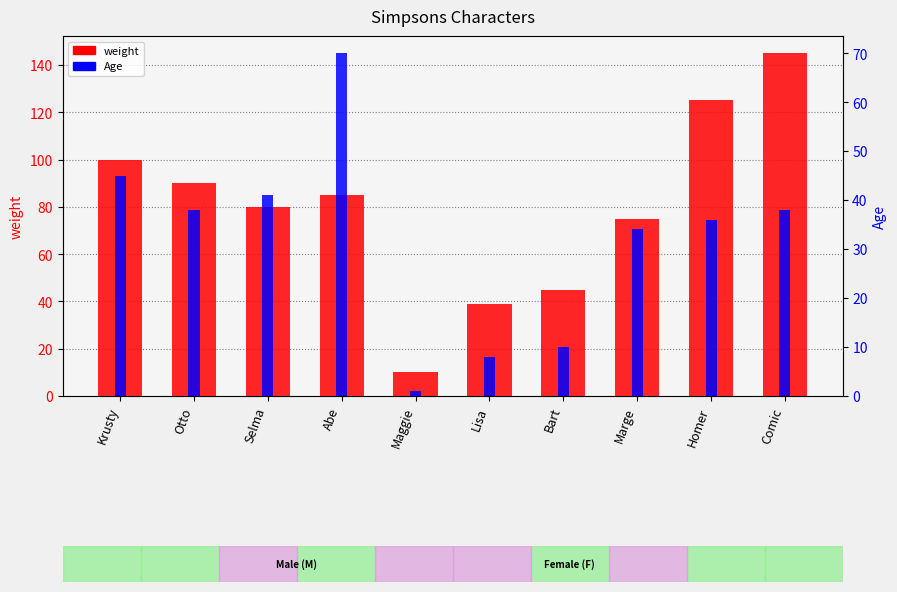

Reading left to right, list all the values displayed in this chart.

weight: 100	90	80	85	10	39	45	75	125	145
Age: 45	38	41	70	1	8	10	34	36	38